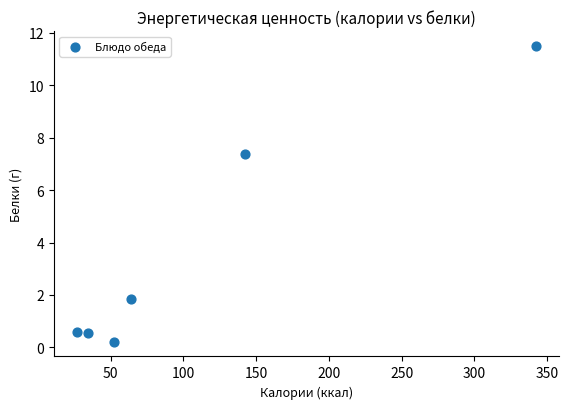

What is the average Y value?

3.7